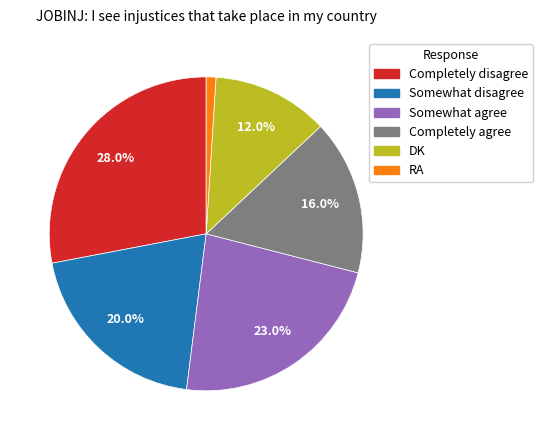

Between Completely disagree and Completely agree, which is larger?

Completely disagree